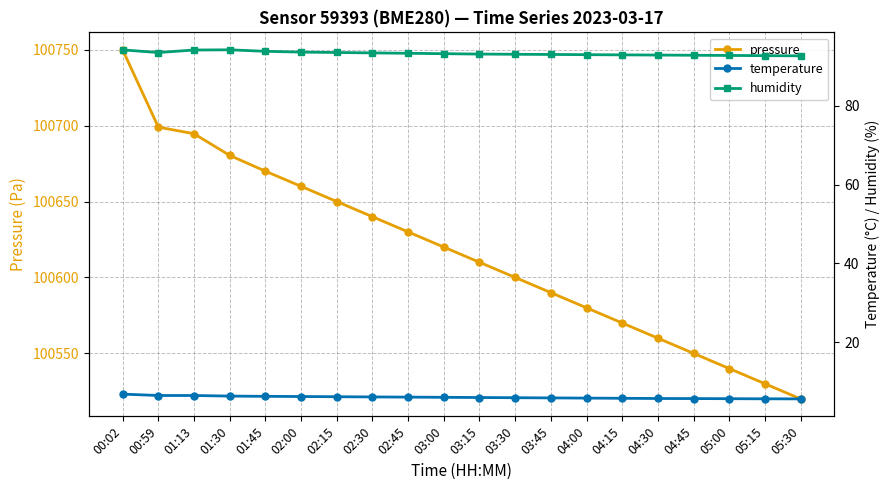

Rank the series at 03:30 from lowest to highest value.

temperature, humidity, pressure